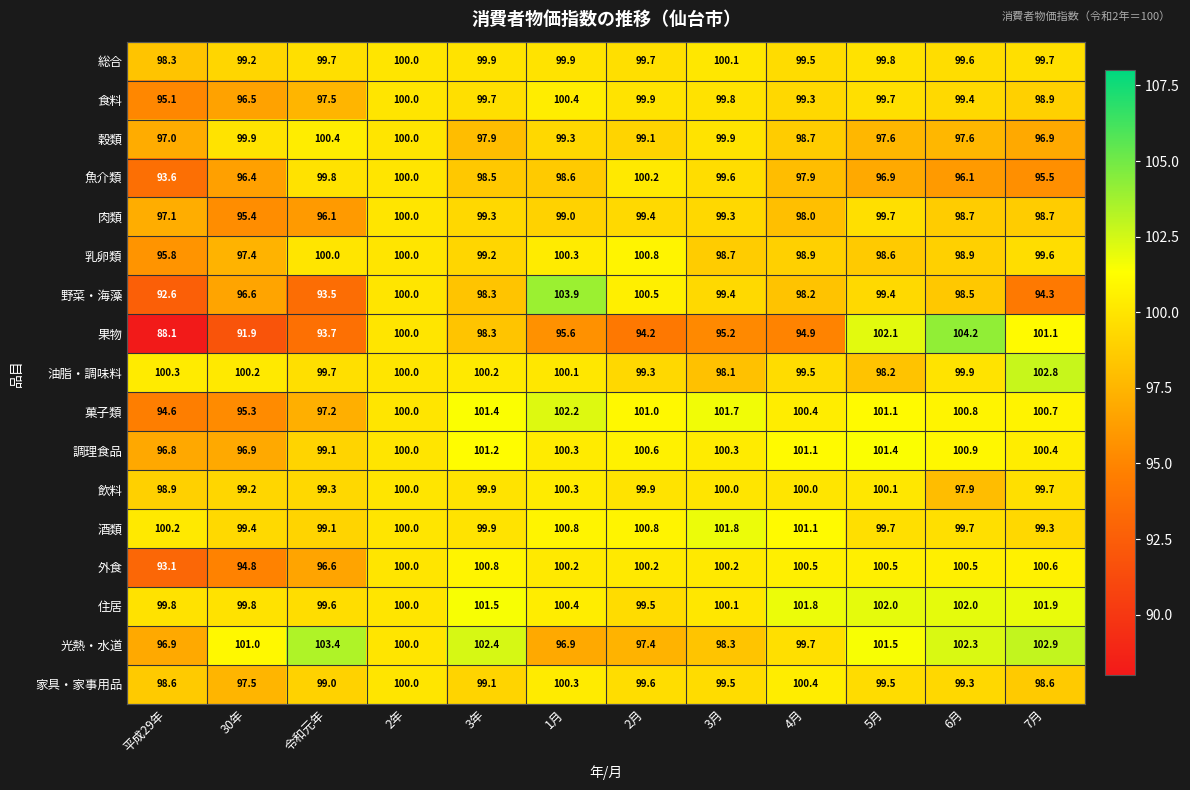

At 平成29年, list the series in order from smallest to largest.

果物, 野菜・海藻, 外食, 魚介類, 菓子類, 食料, 乳卵類, 調理食品, 光熱・水道, 穀類, 肉類, 総合, 家具・家事用品, 飲料, 住居, 酒類, 油脂・調味料